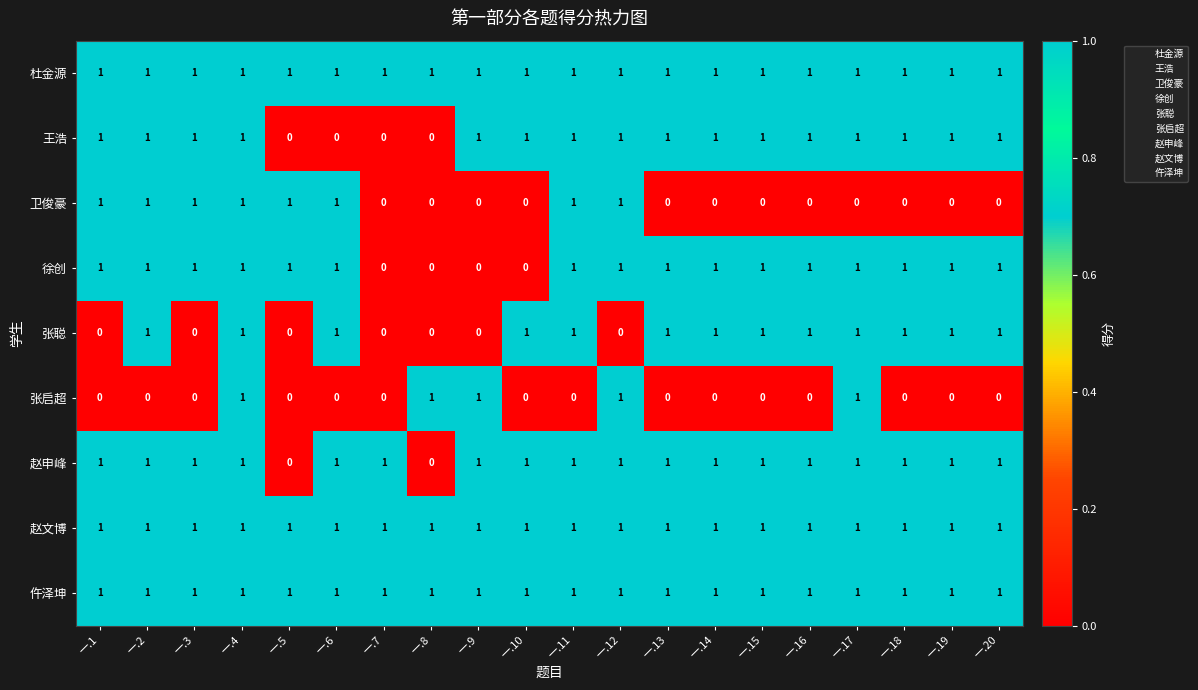

Count the 张启超 values in the range 0 to 1.

20